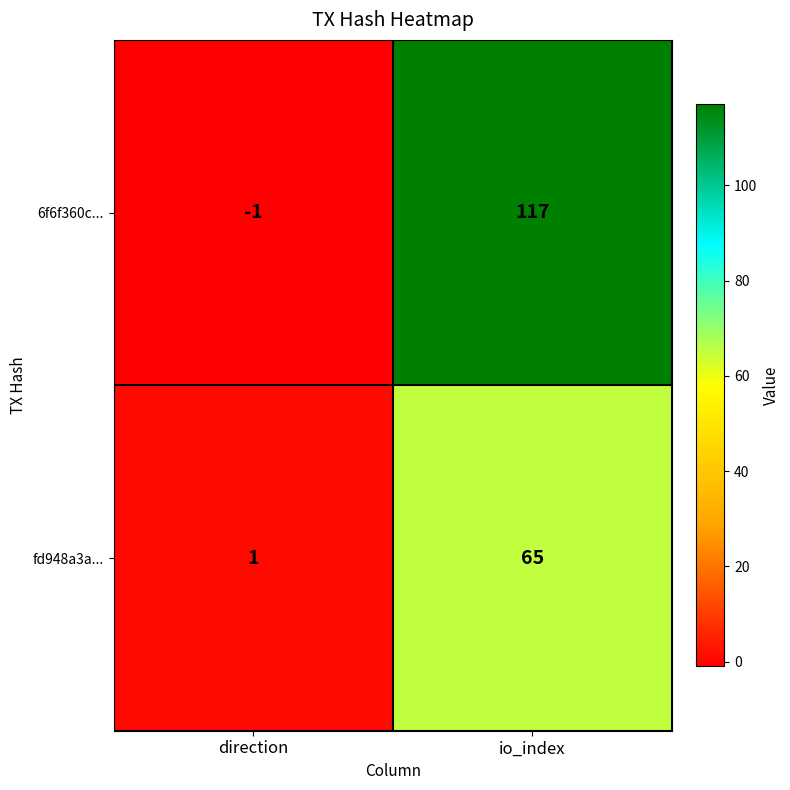

True or false: 6f6f360c... has a value of 54 at io_index.

False